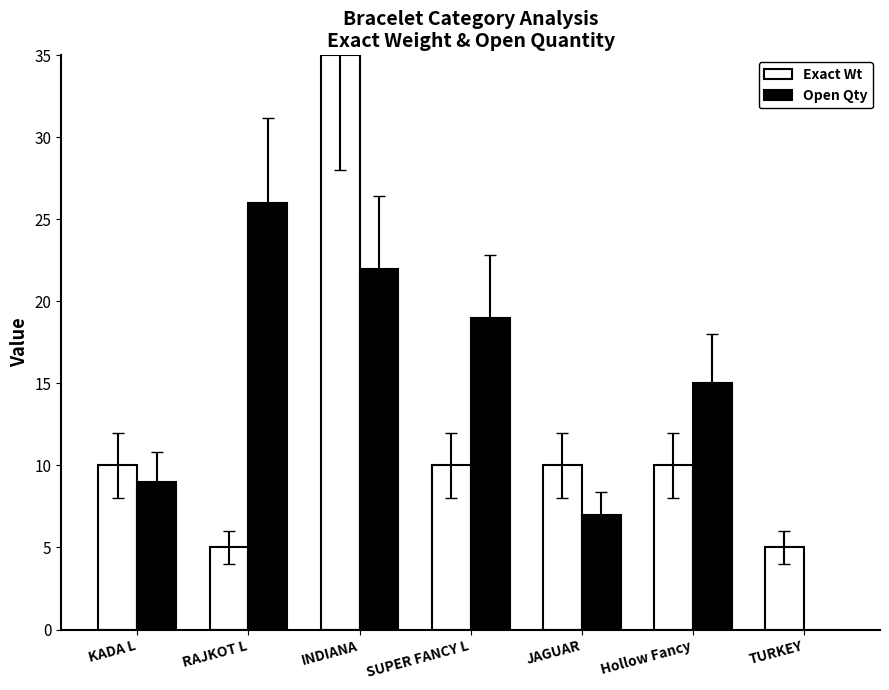

How many groups of bars are there?

7